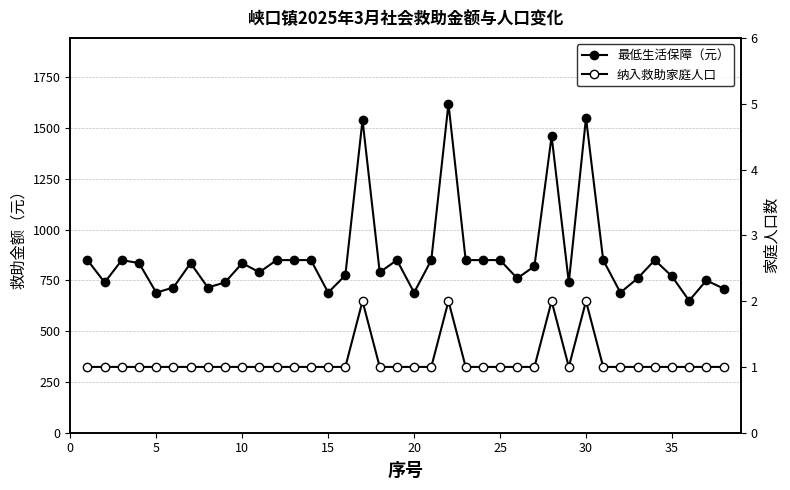

Is it true that 最低生活保障（元） equals 229 at 13?

False